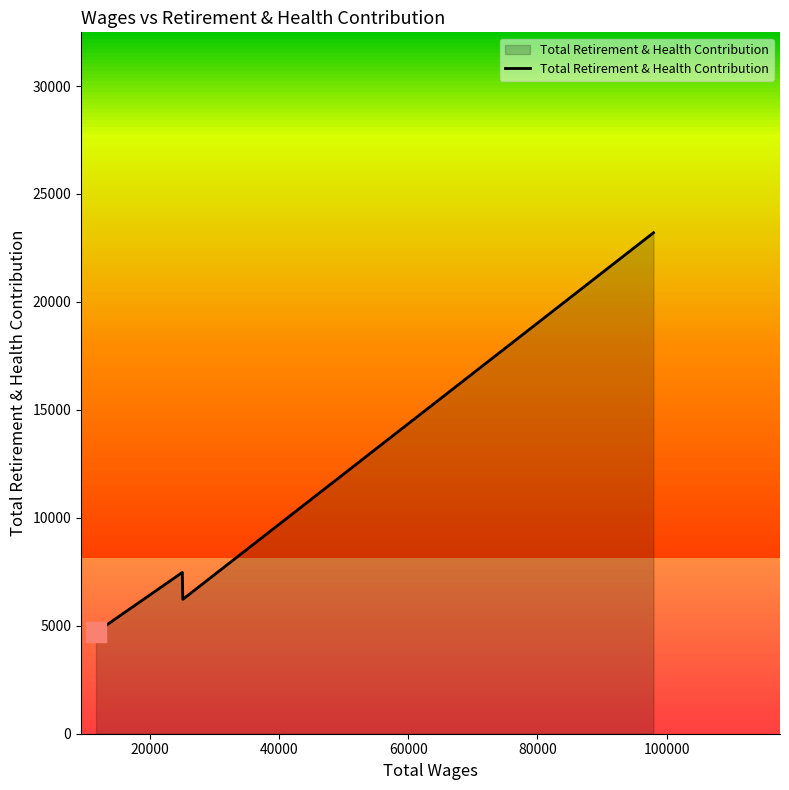

What is the sum of all values?

41600